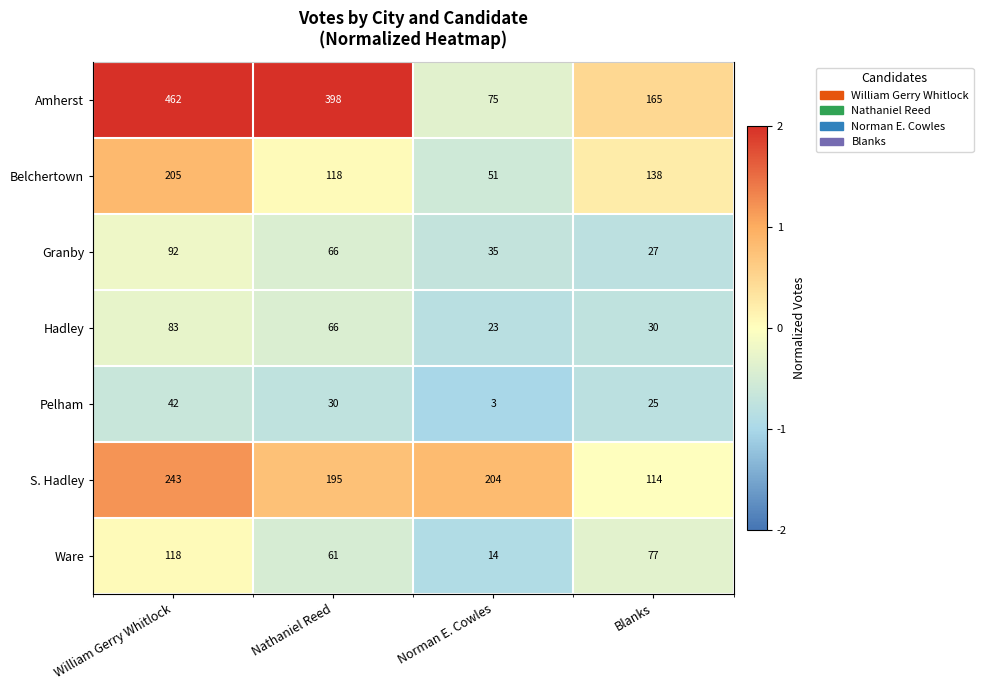

At which label does Amherst reach its peak?

William Gerry Whitlock